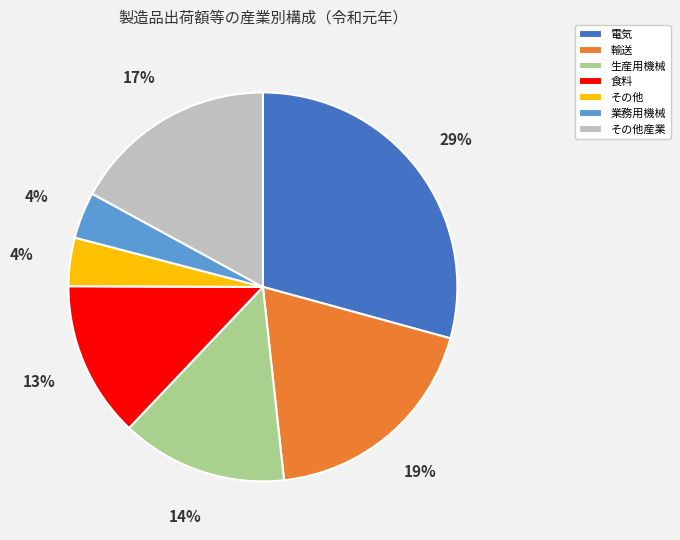

Is the sum of 輸送 and 食料 greater than half?

No